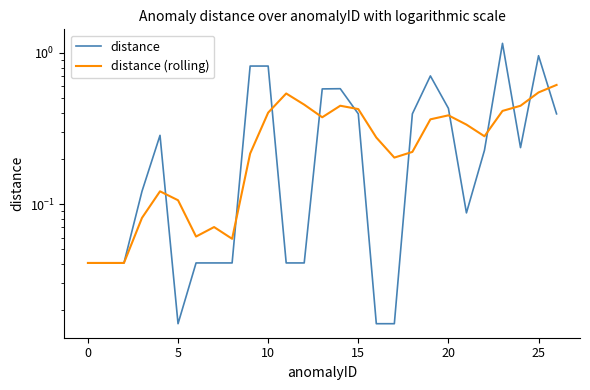

At which category is the sum across all series the highest?

23